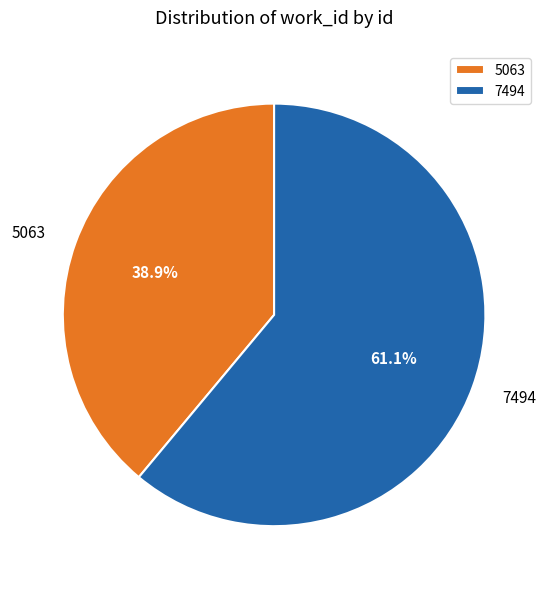

What percentage is NOT represented by 7494?

38.9%